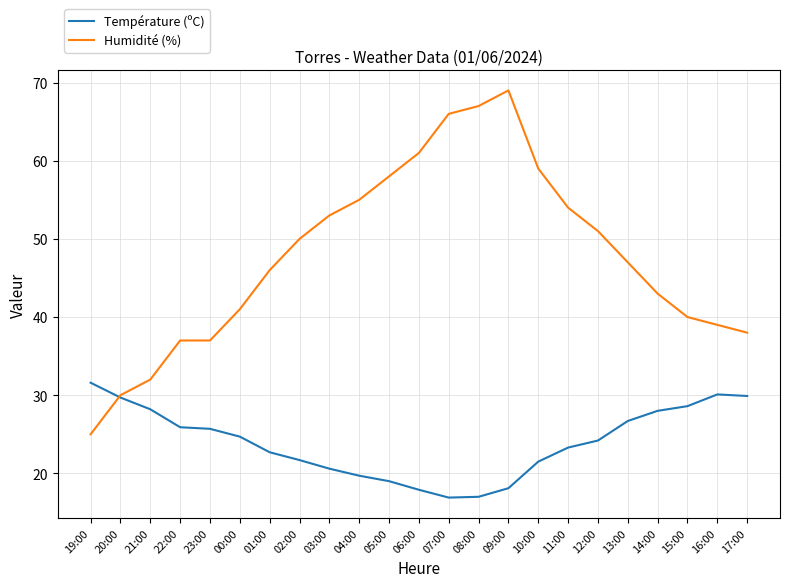

What is the sum of the Température (ºC) values at 12:00 and 23:00?

49.9